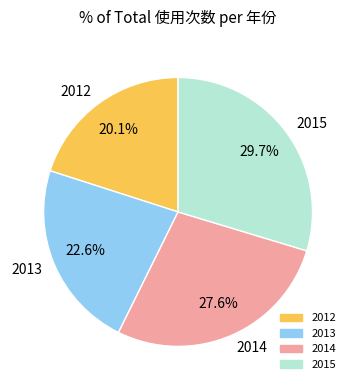

What portion of the pie excludes 2013?

77.4%